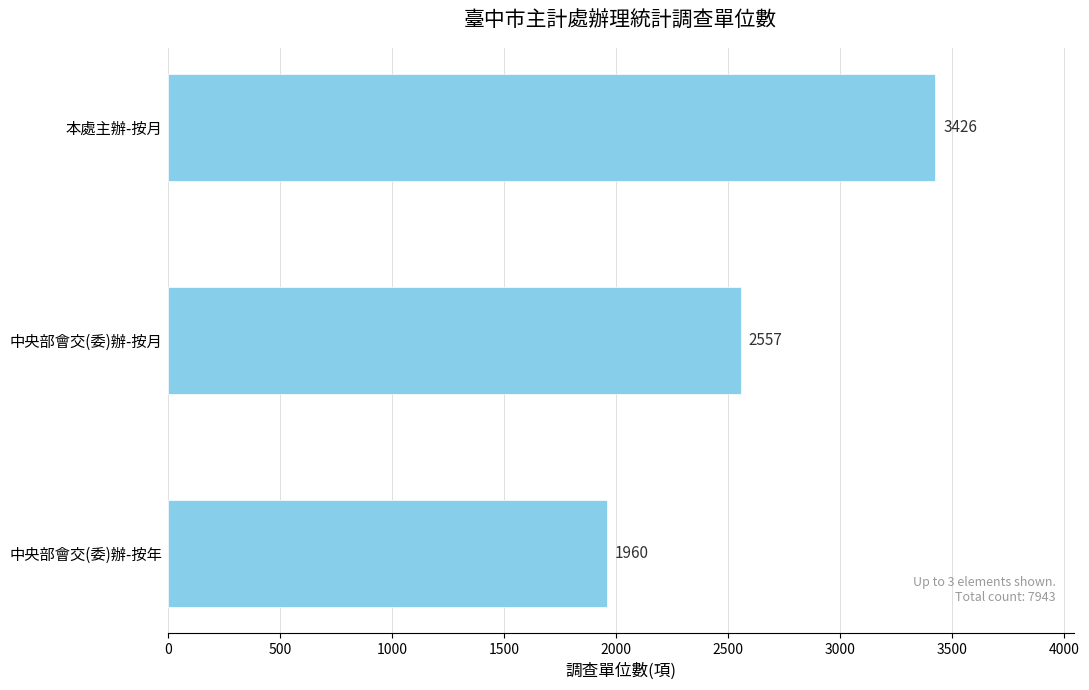

Count the number of categories in the chart.

3